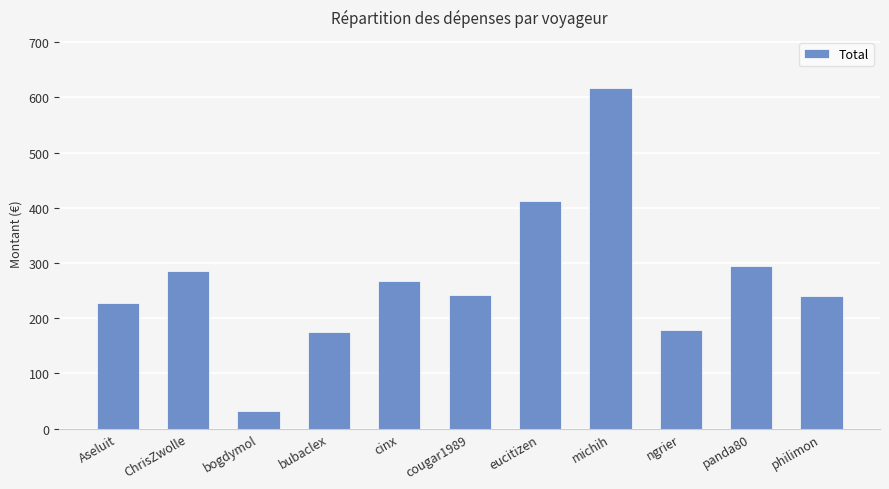

What is the difference between the values at panda80 and cinx?

28.1